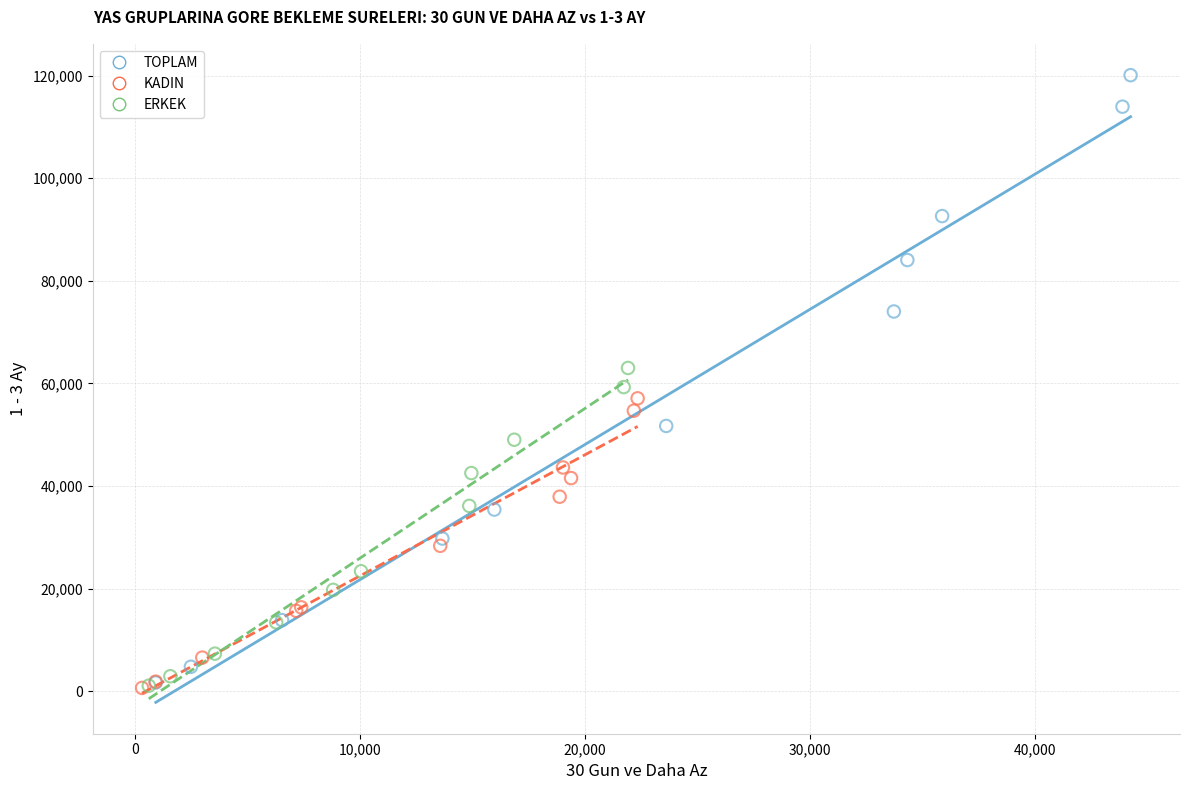

Which series contains the highest Y value?

TOPLAM